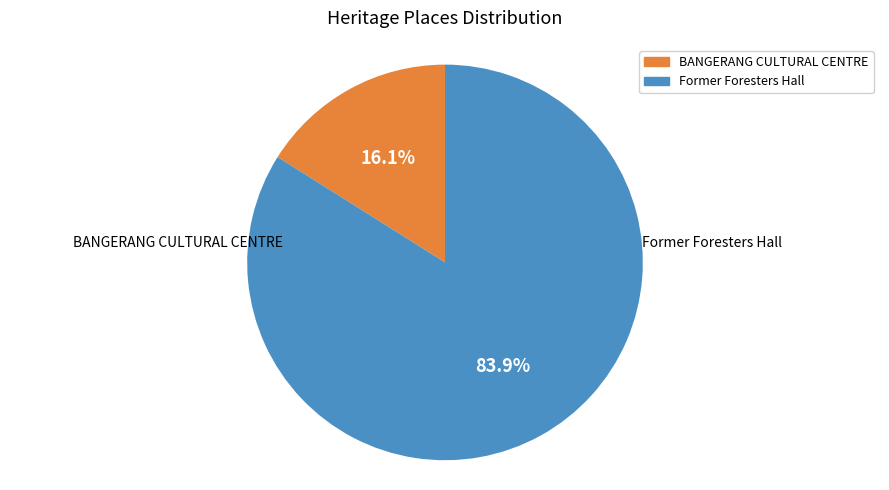

Which has a higher value, Former Foresters Hall or BANGERANG CULTURAL CENTRE?

Former Foresters Hall